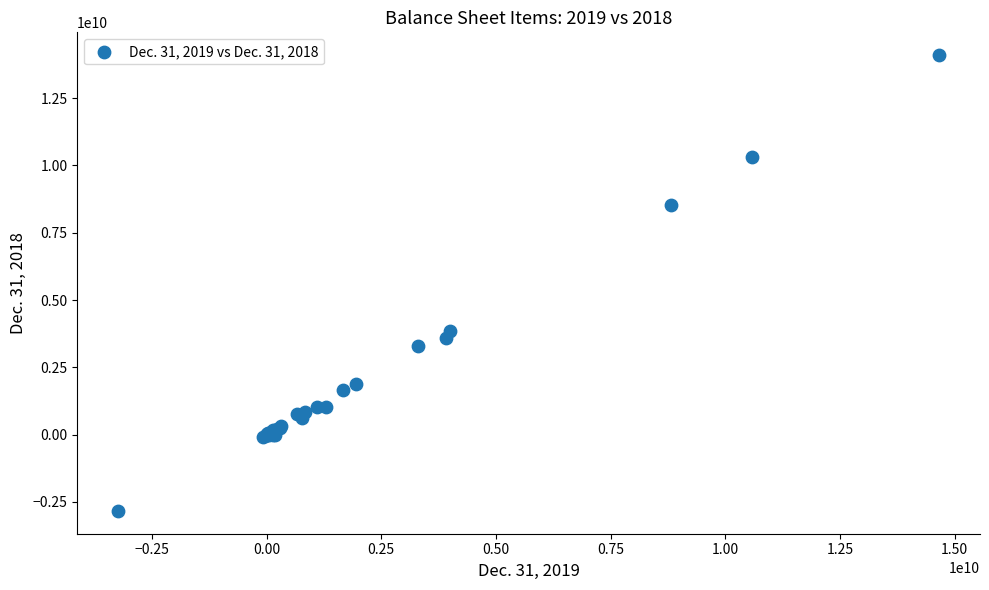

What Y value in the scatter plot is closest to 5633270000?

3860758000